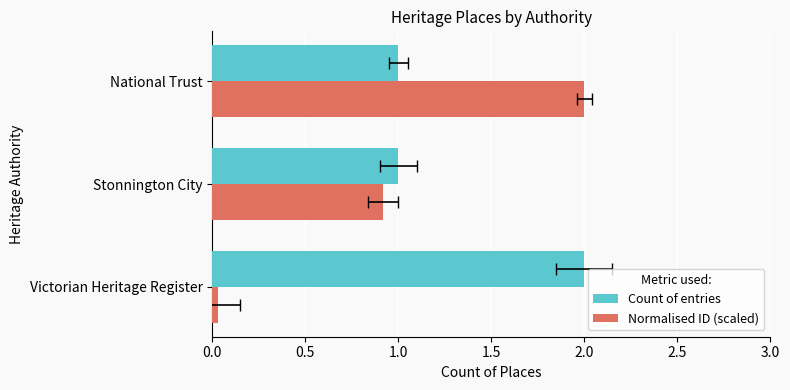

What is the sum of all Count of entries values?

4.0